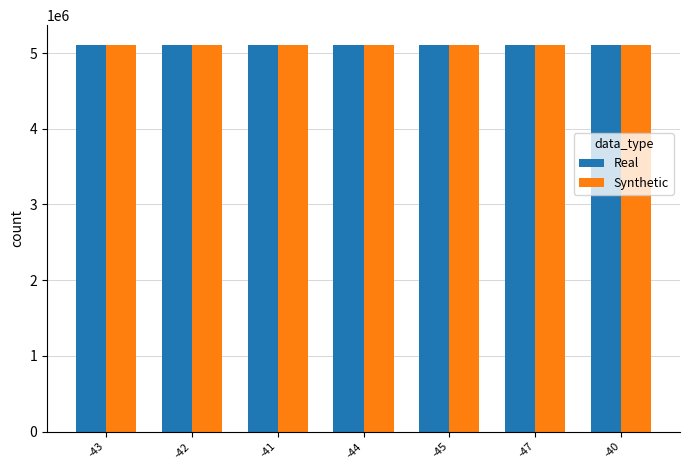

What is the minimum value shown in the chart?

5107303.9